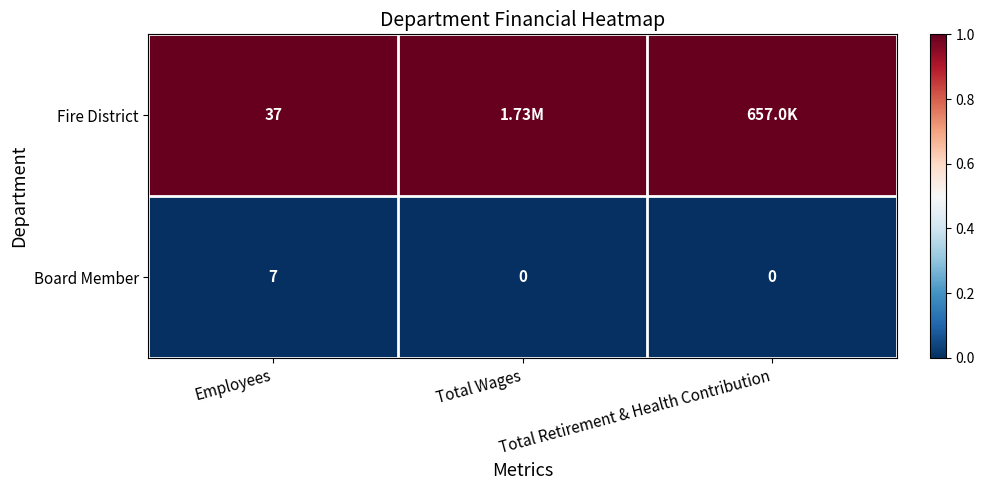

Is the value of Fire District at Employees greater than the value of Board Member at Employees?

Yes